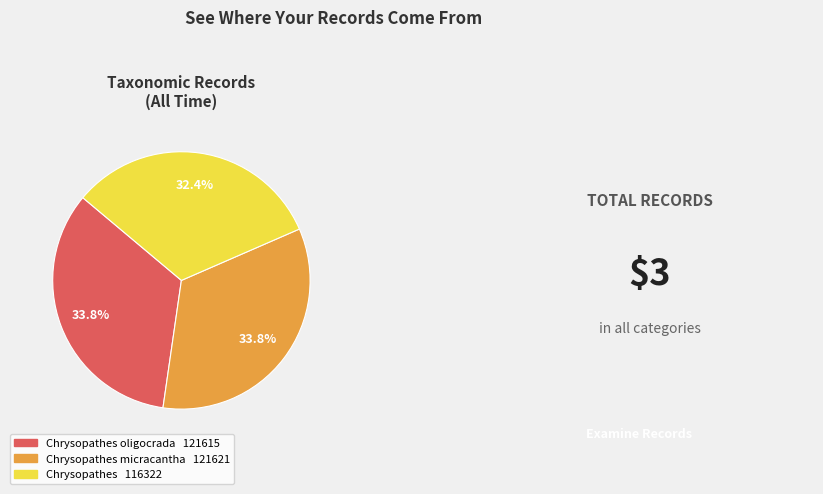

Is there any slice that represents more than half of the pie?

No